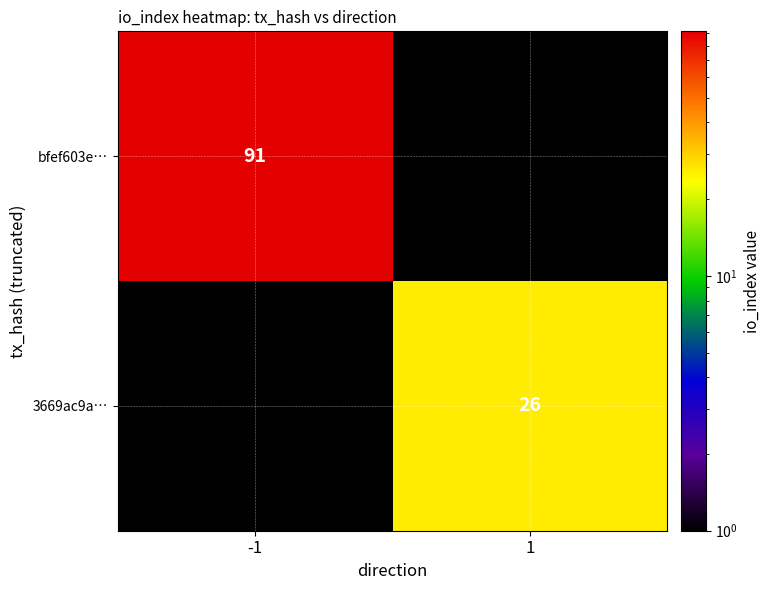

The value of 3669ac9a… at 1 is 8. True or false?

False